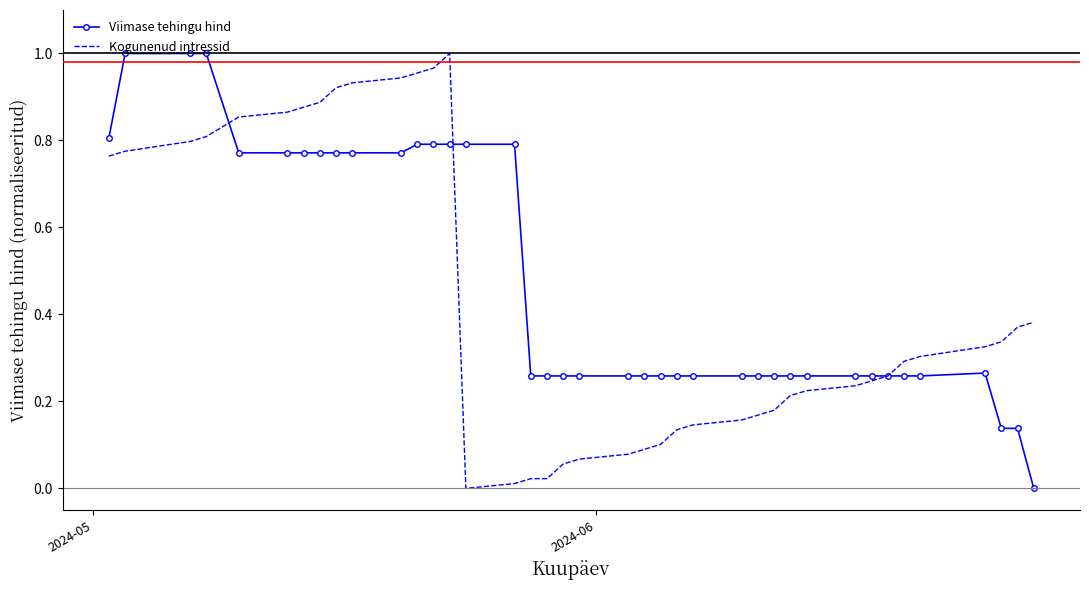

Rank the series by their average value, from highest to lowest.

Viimase tehingu hind, Kogunenud intressid